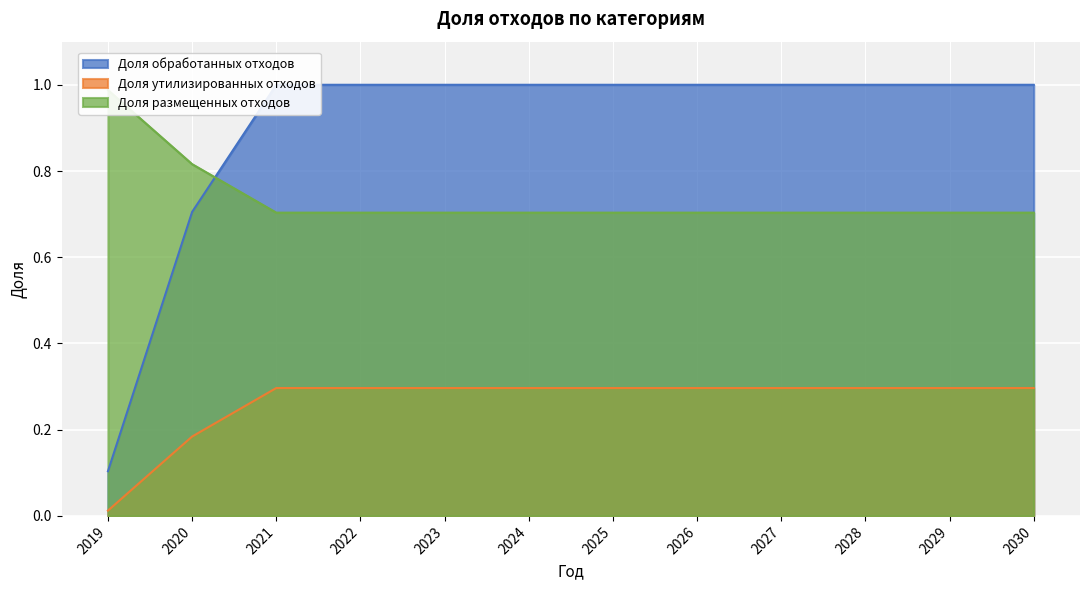

What is the difference between the maximum and minimum values in the Доля утилизированных отходов series?

0.3